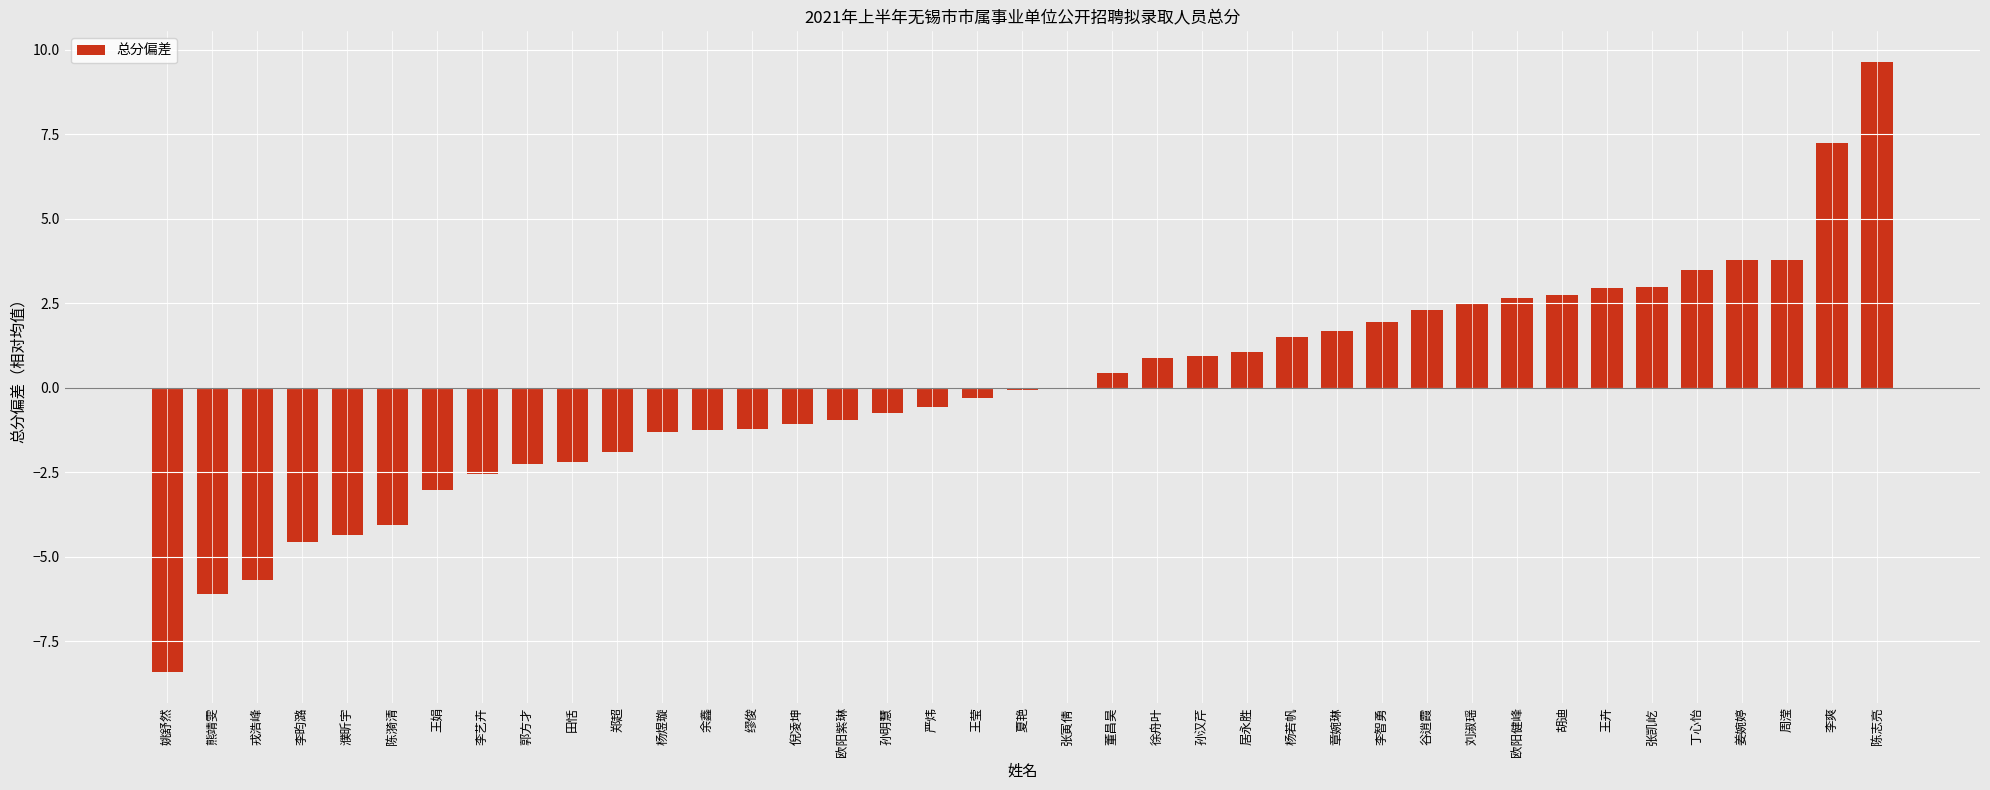

What is the maximum value shown in the chart?

9.6